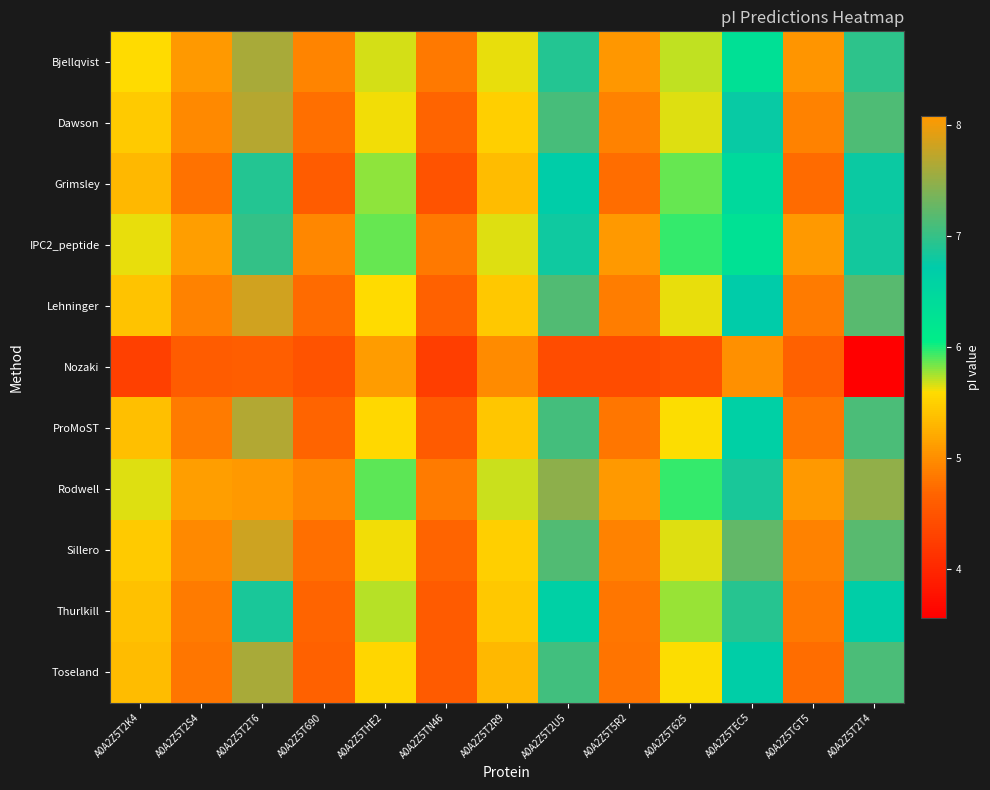

At A0A2Z5T690, list the series in order from largest to smallest.

IPC2_peptide, Rodwell, Bjellqvist, Dawson, Sillero, Lehninger, Thurlkill, ProMoST, Toseland, Grimsley, Nozaki